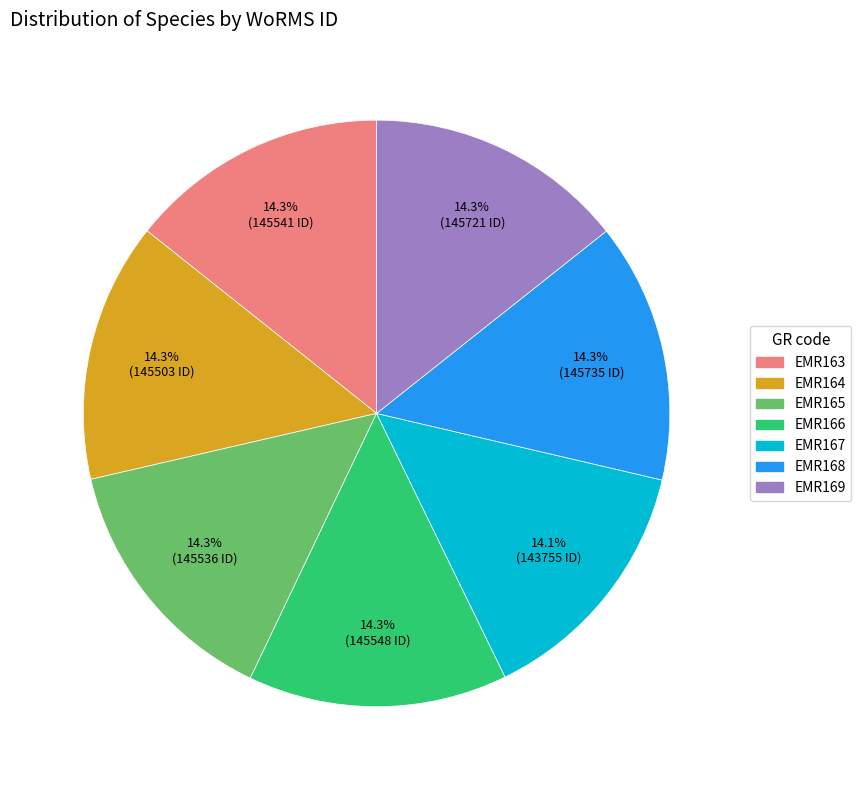

To the nearest percent, what percentage of the pie is EMR163?

14%